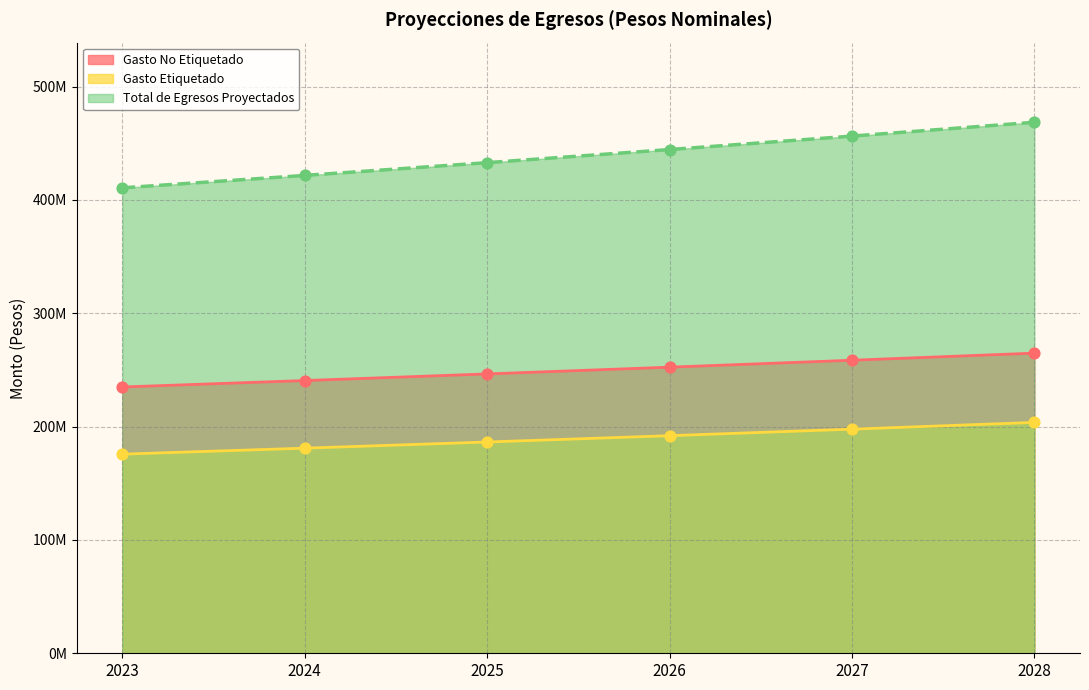

Which series has the largest total across all categories?

Total de Egresos Proyectados